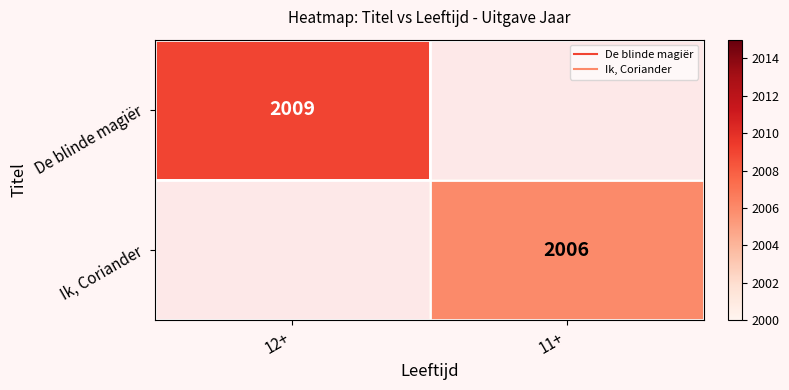

How many positive values does the Ik, Coriander series have?

1